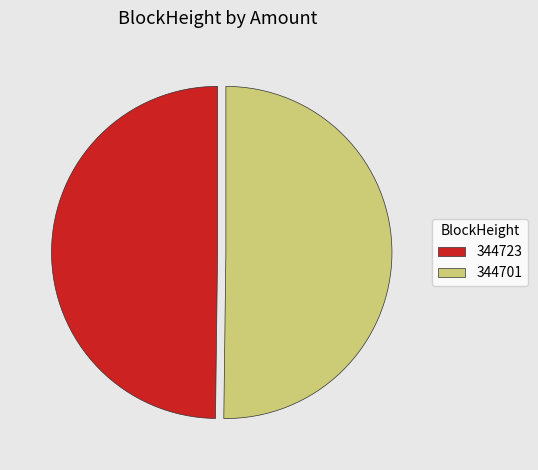

Is the sum of 344723 and 344701 greater than half?

Yes